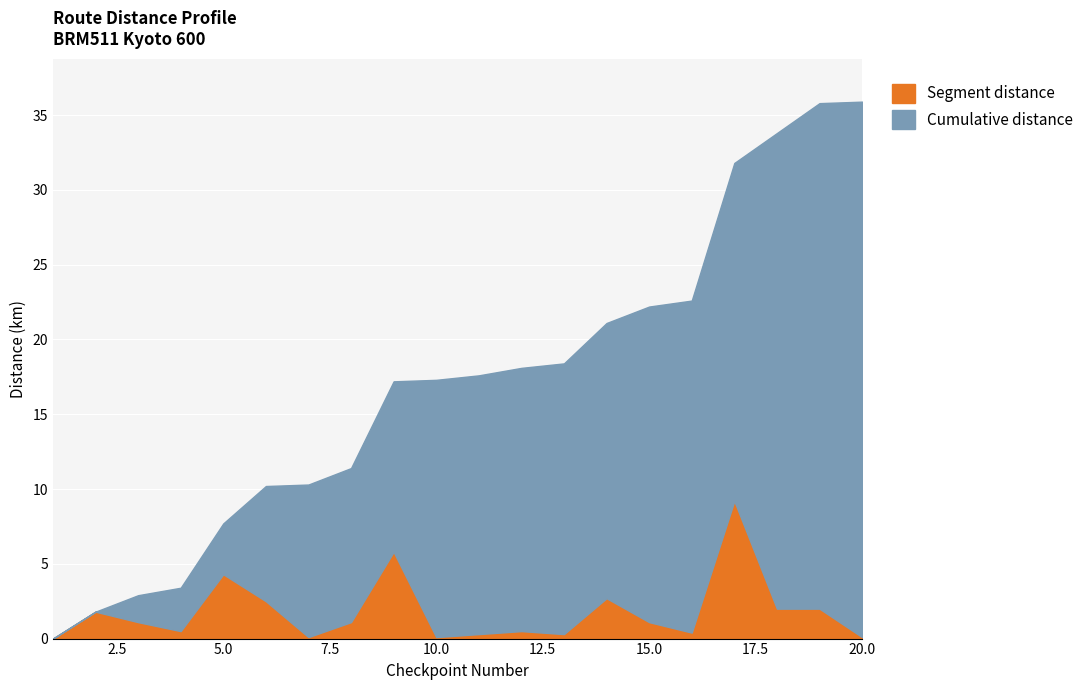

Between 1 and 6, which series saw the biggest shift?

Cumulative distance